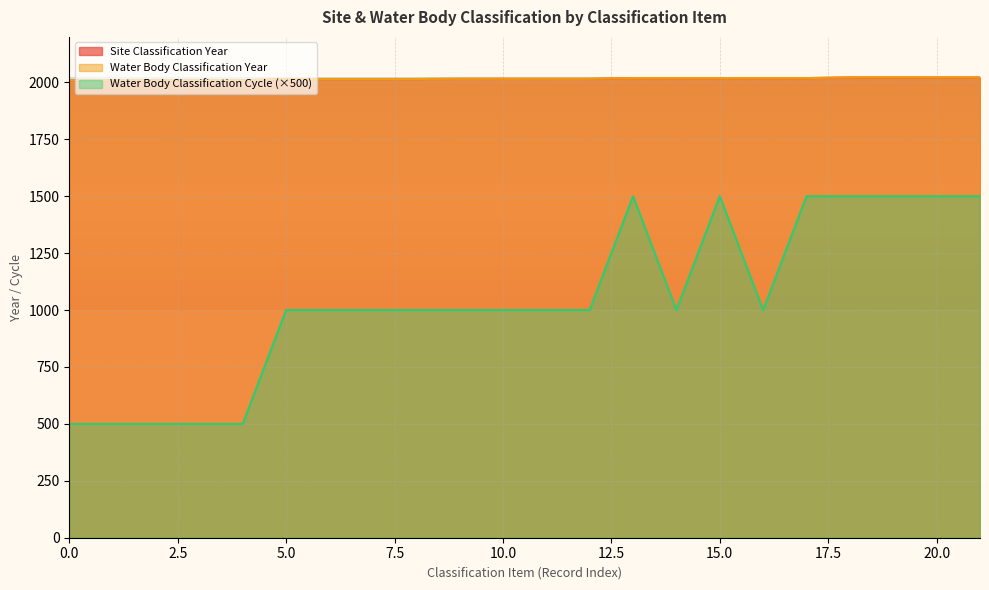

How many lines are shown in the chart?

3